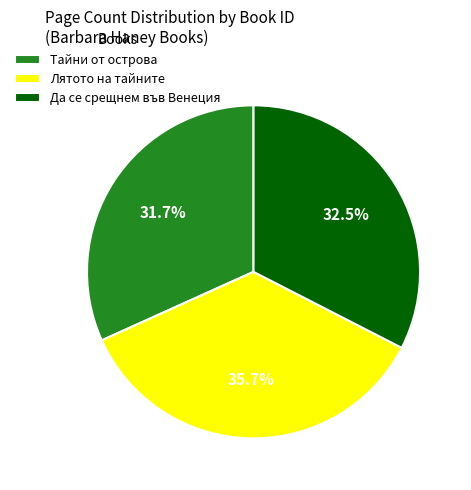

Approximately how many times larger is the value at Тайни от острова compared to Да се срещнем във Венеция?

1.0